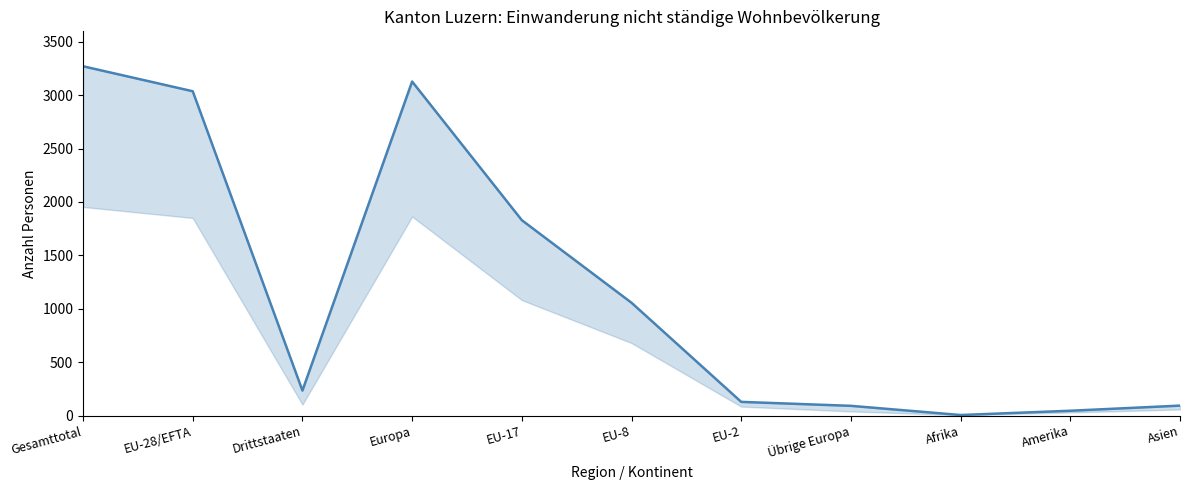

What is the difference between the maximum and minimum values?

3265